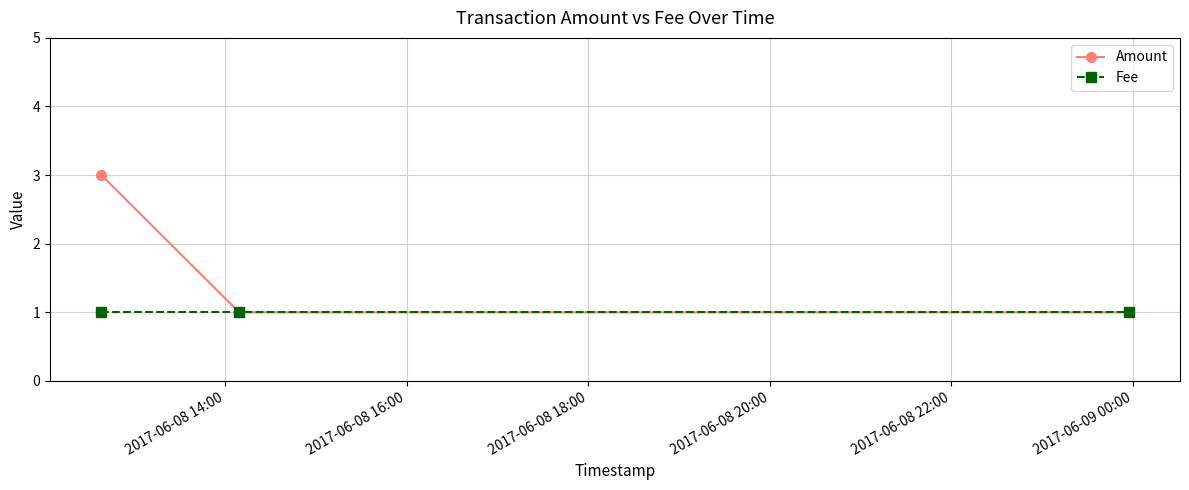

How many lines are shown in the chart?

2